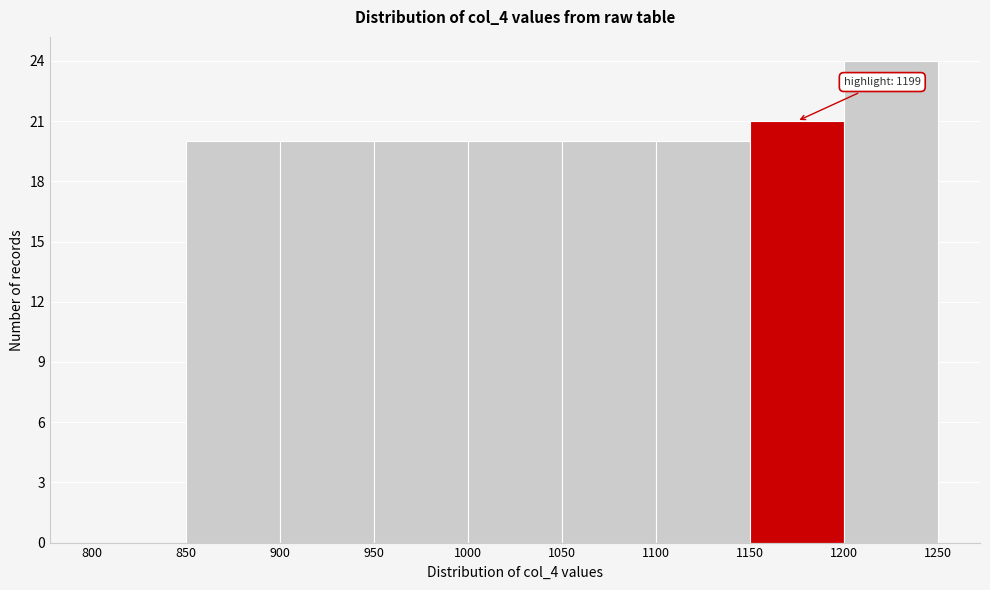

Over which range of the x-axis is the bar tallest?

1200 to 1250